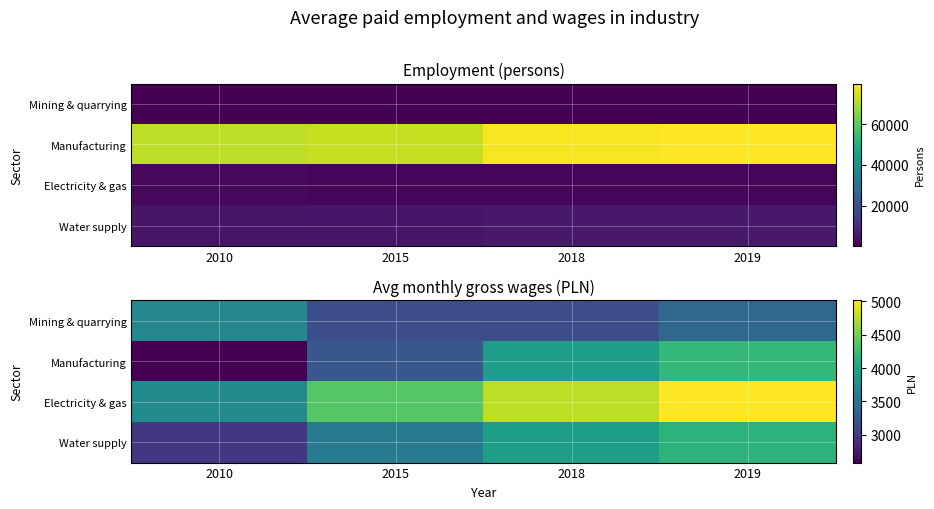

Which series has the largest range (max minus min)?

Manufacturing